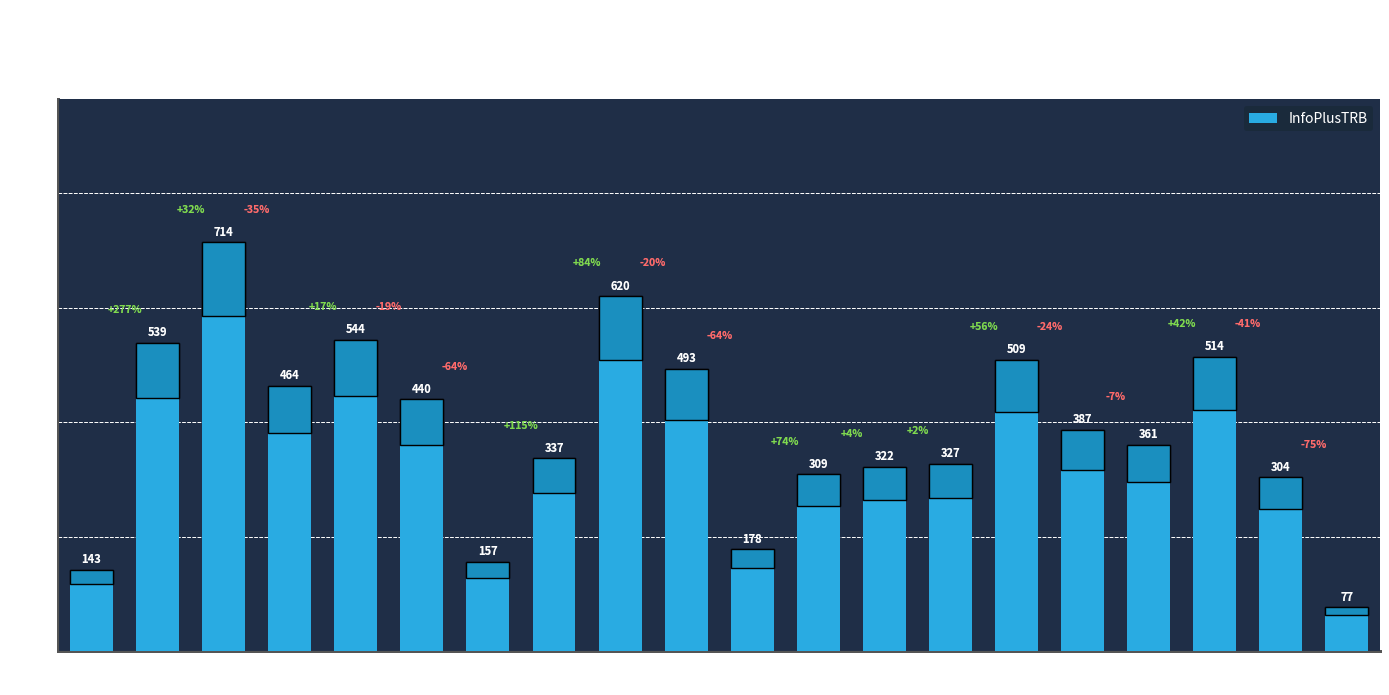

Where does the data first go above 387?

05:00